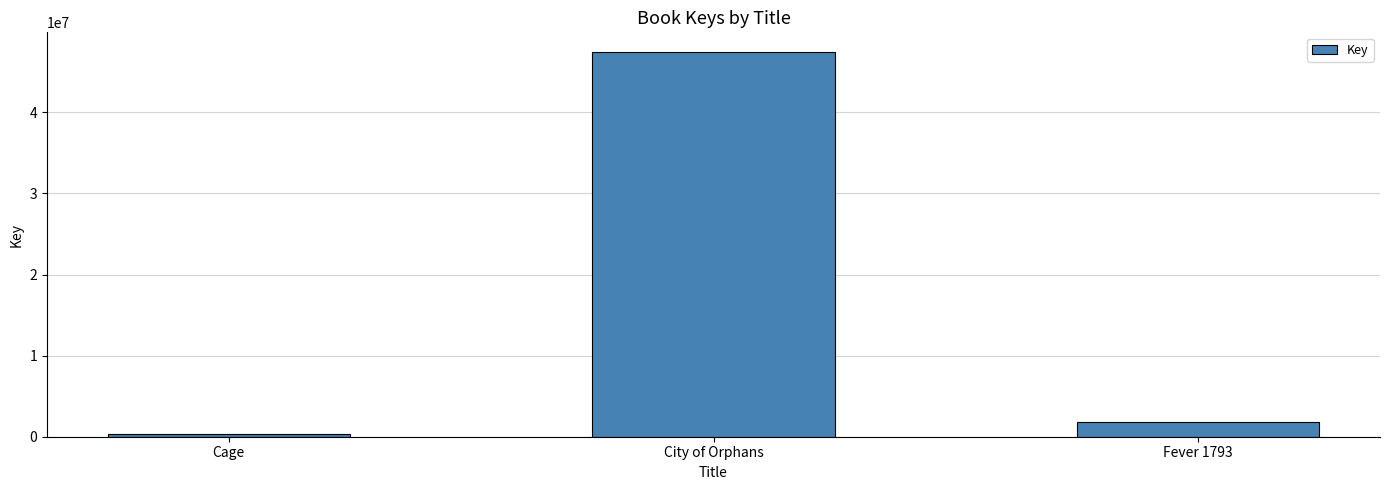

List the labels in order of value, largest first.

City of Orphans, Fever 1793, Cage